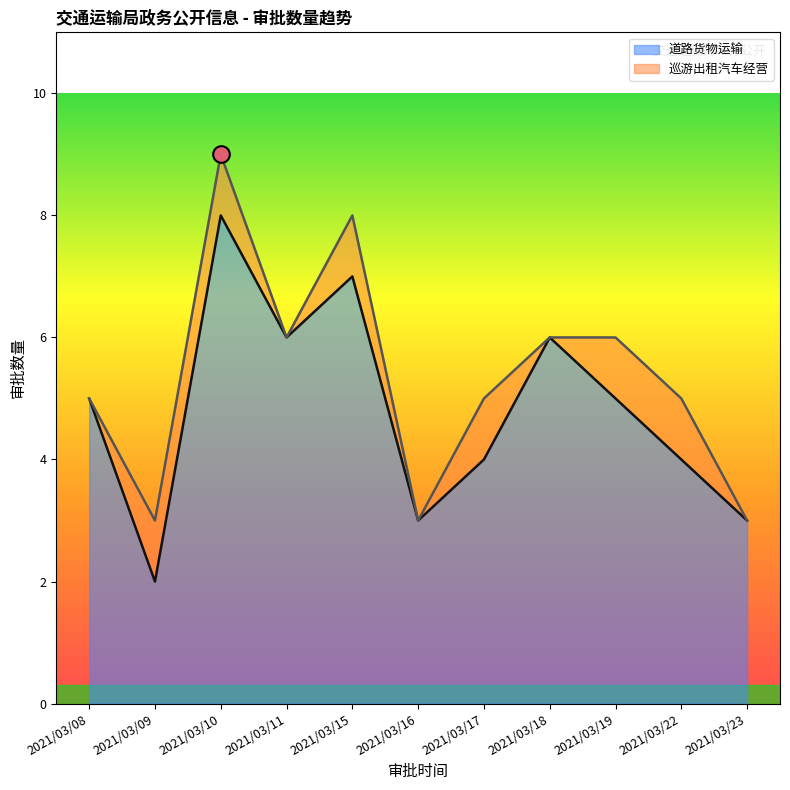

At which category does the chart reach its peak across all series?

2021/03/10